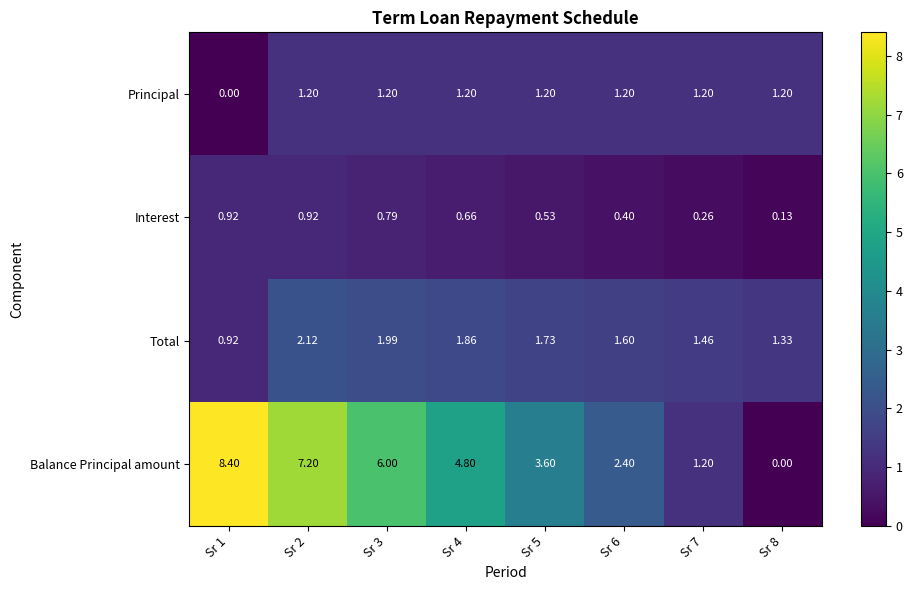

Is the value of Principal at Sr 4 greater than the value of Total at Sr 5?

No